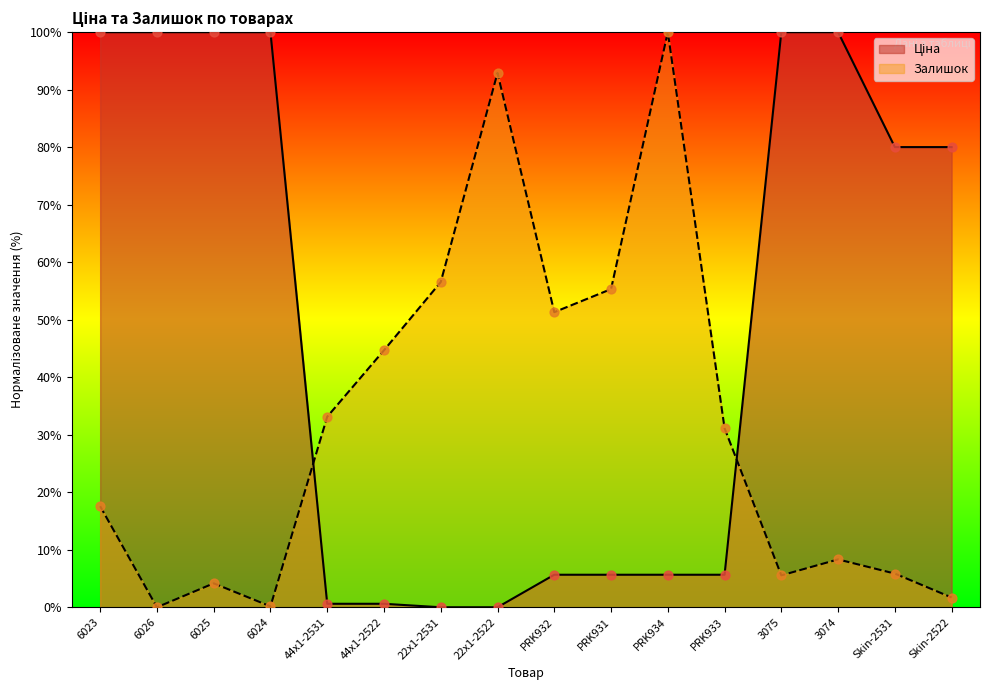

At how many categories does at least one series exceed 20?

16